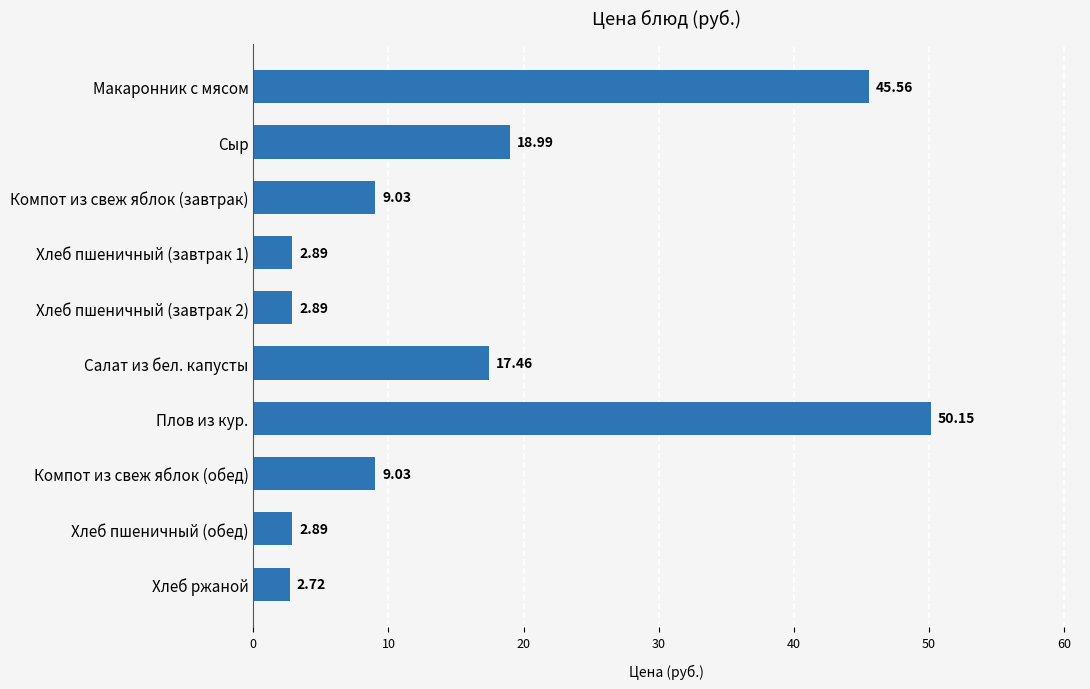

Where is the data nearest to the value 26?

Сыр